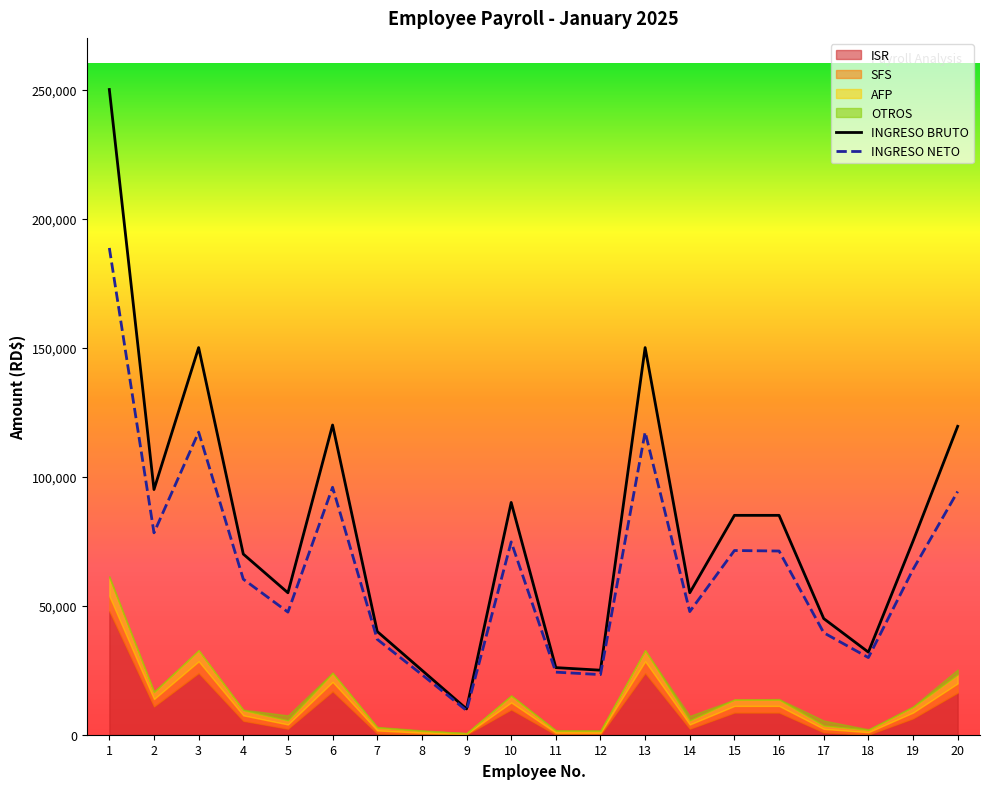

True or false: SFS has more than 2 interior local peaks.

True